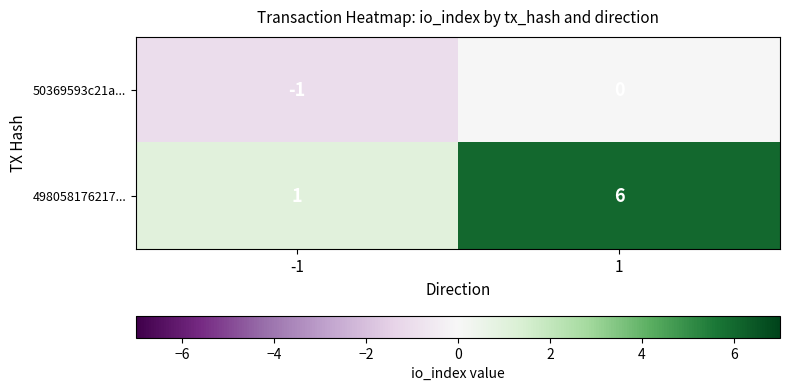

What is the approximate value of 498058176217... at 1?

6